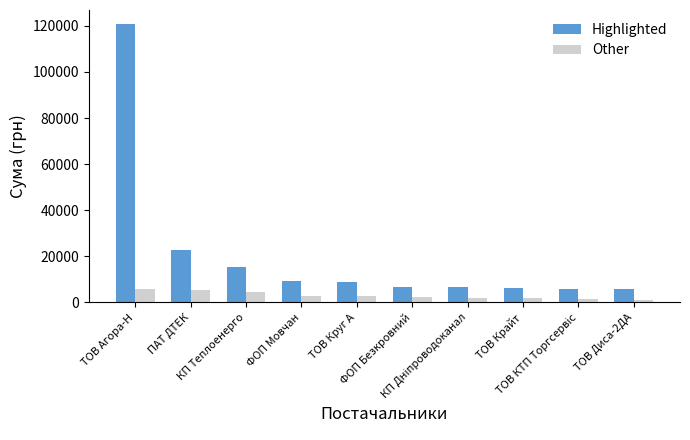

Is the value of Other at ТОВ КТП Торгсервіс greater than the value of Highlighted at ТОВ Крайт?

No